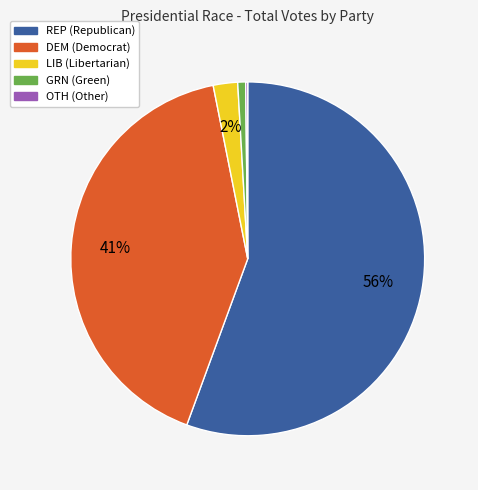

Which slice is the largest?

REP